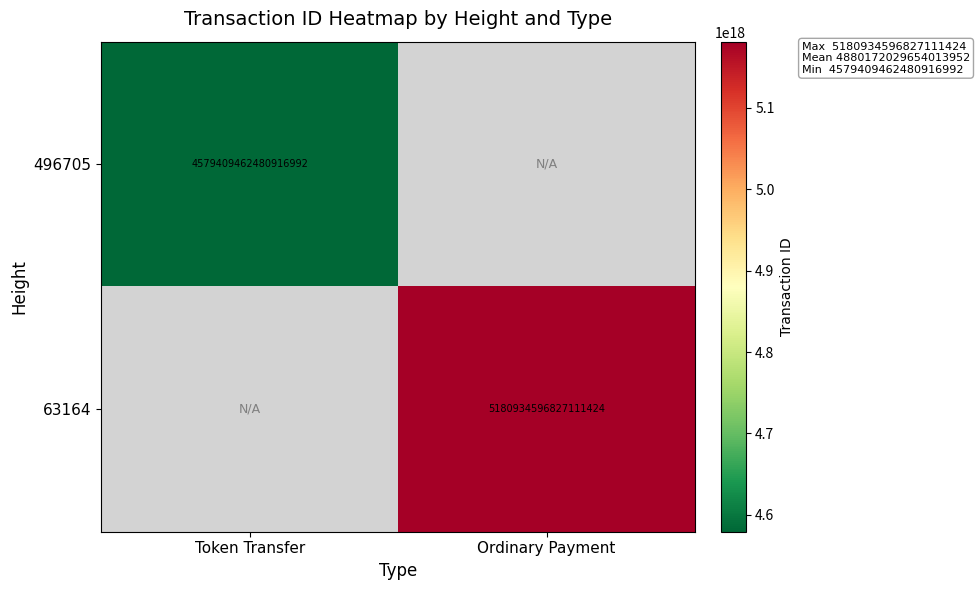

Between Token Transfer and Ordinary Payment, which is larger?

Ordinary Payment